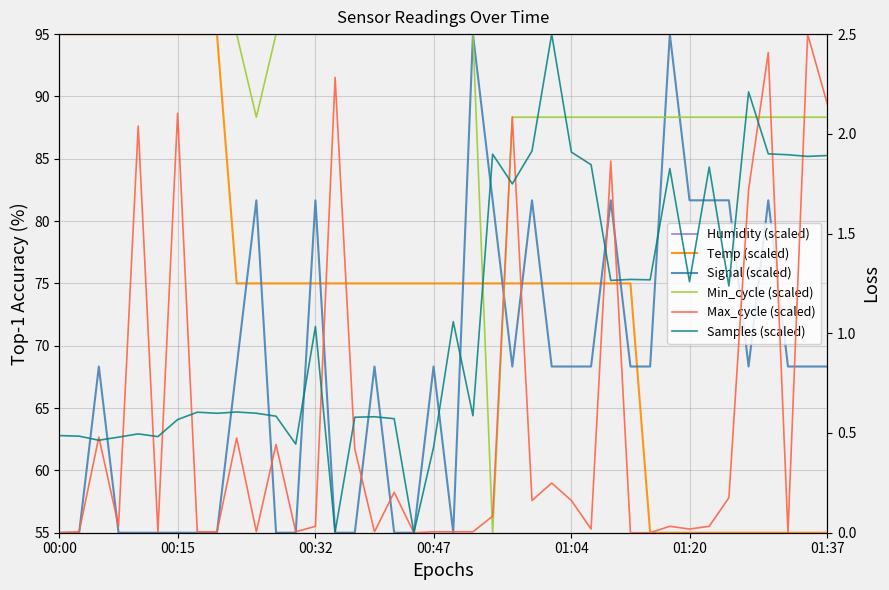

Is it true that Signal (scaled) equals 81.7 at 01:20?

True